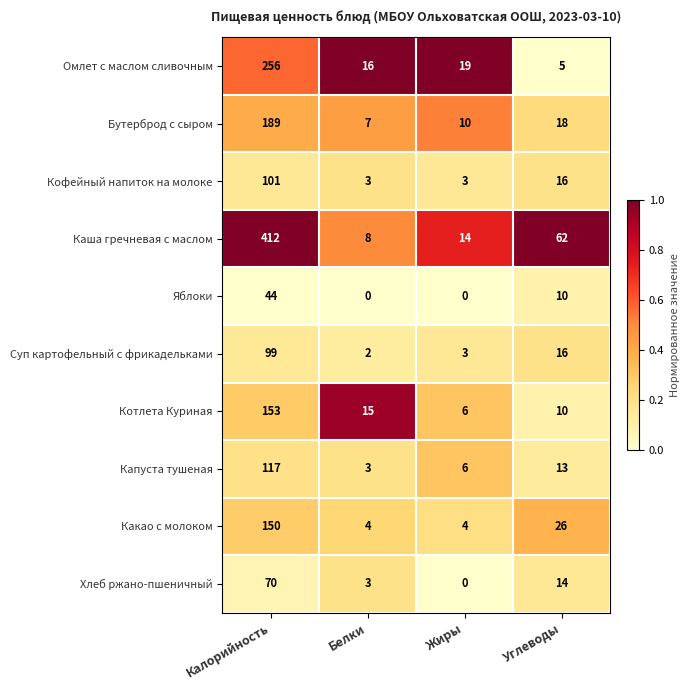

Rank the categories by Бутерброд с сыром value from highest to lowest.

Калорийность, Углеводы, Жиры, Белки